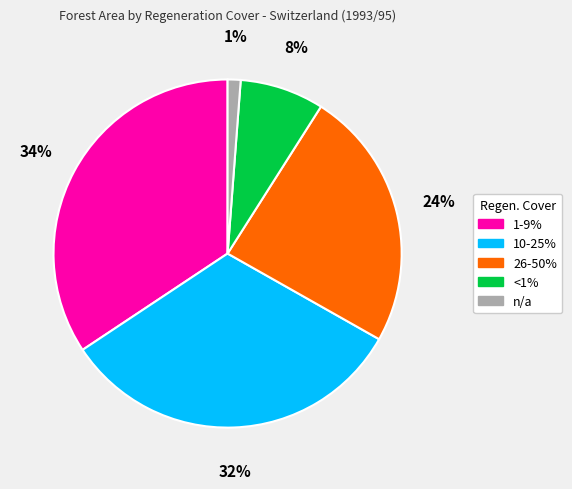

Which has a higher value, <1% or 1-9%?

1-9%